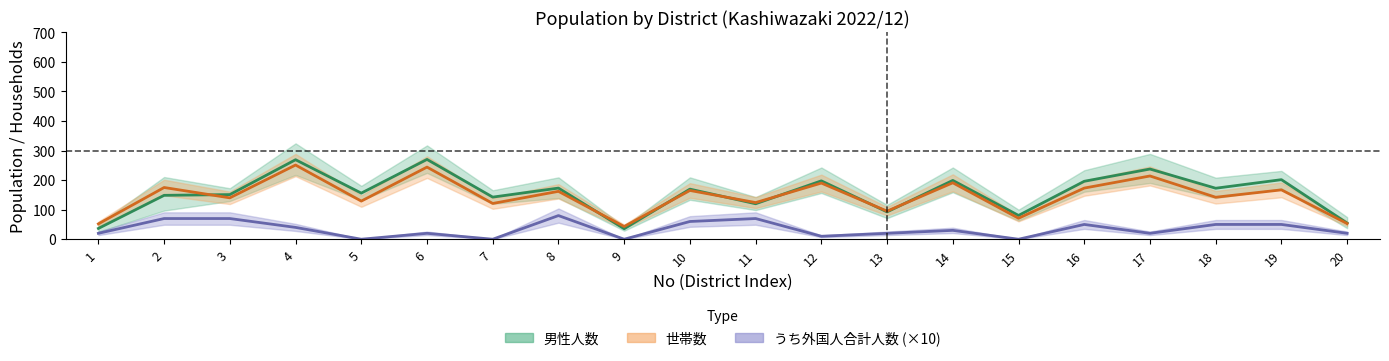

At how many categories does at least one series exceed 12?

20